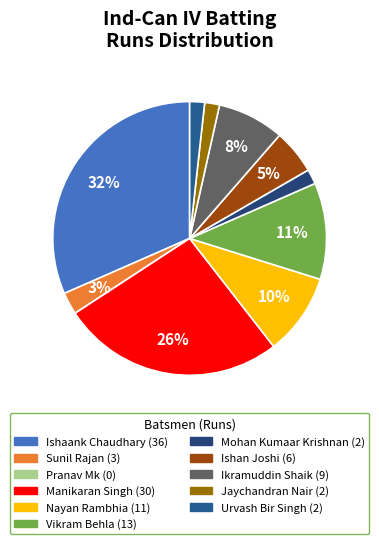

To the nearest percent, what portion does Manikaran Singh represent?

26%